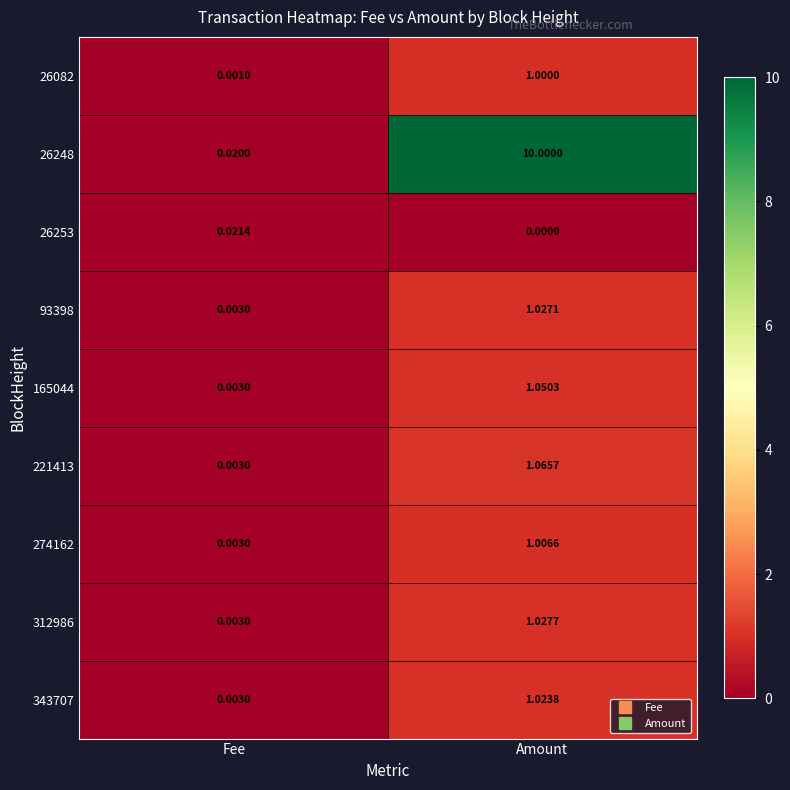

Count the number of categories in the chart.

2